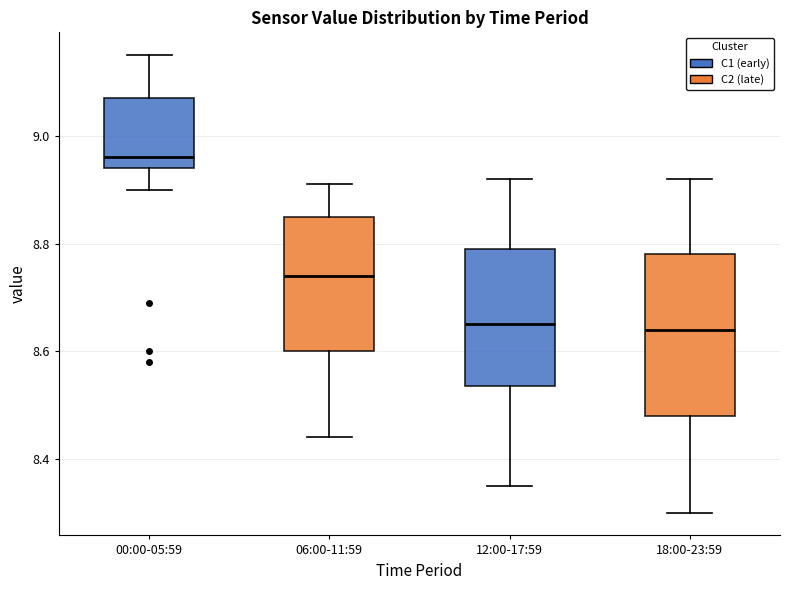

Where does the upper whisker of the box for 18:00-23:59 end on the y-axis? The values are not printed on the chart, so give them approximately, as read against the axis.

8.92